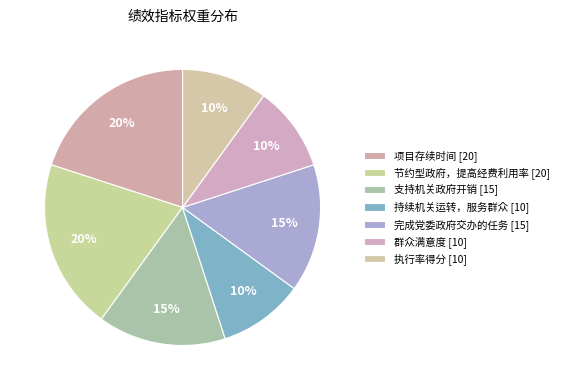

Is it true that 持续机关运转，服务群众 [10] is 10% of the pie?

True